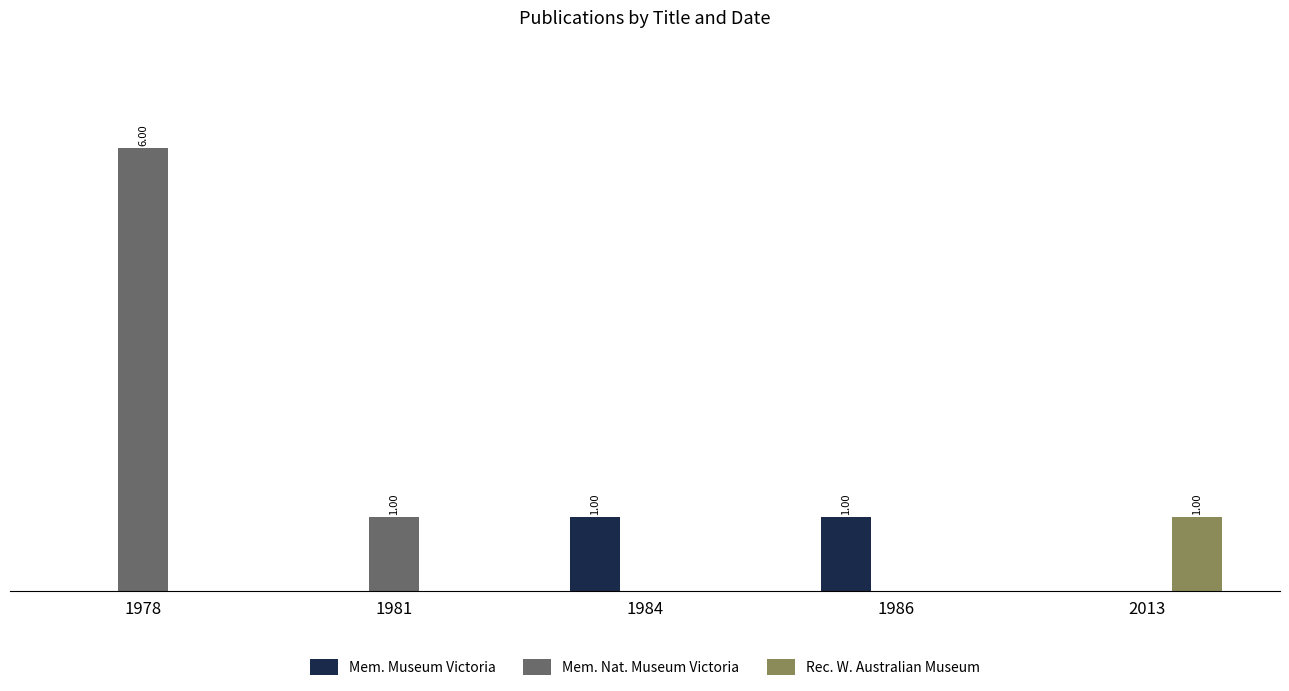

Between 2013 and 1981, which is larger?

2013